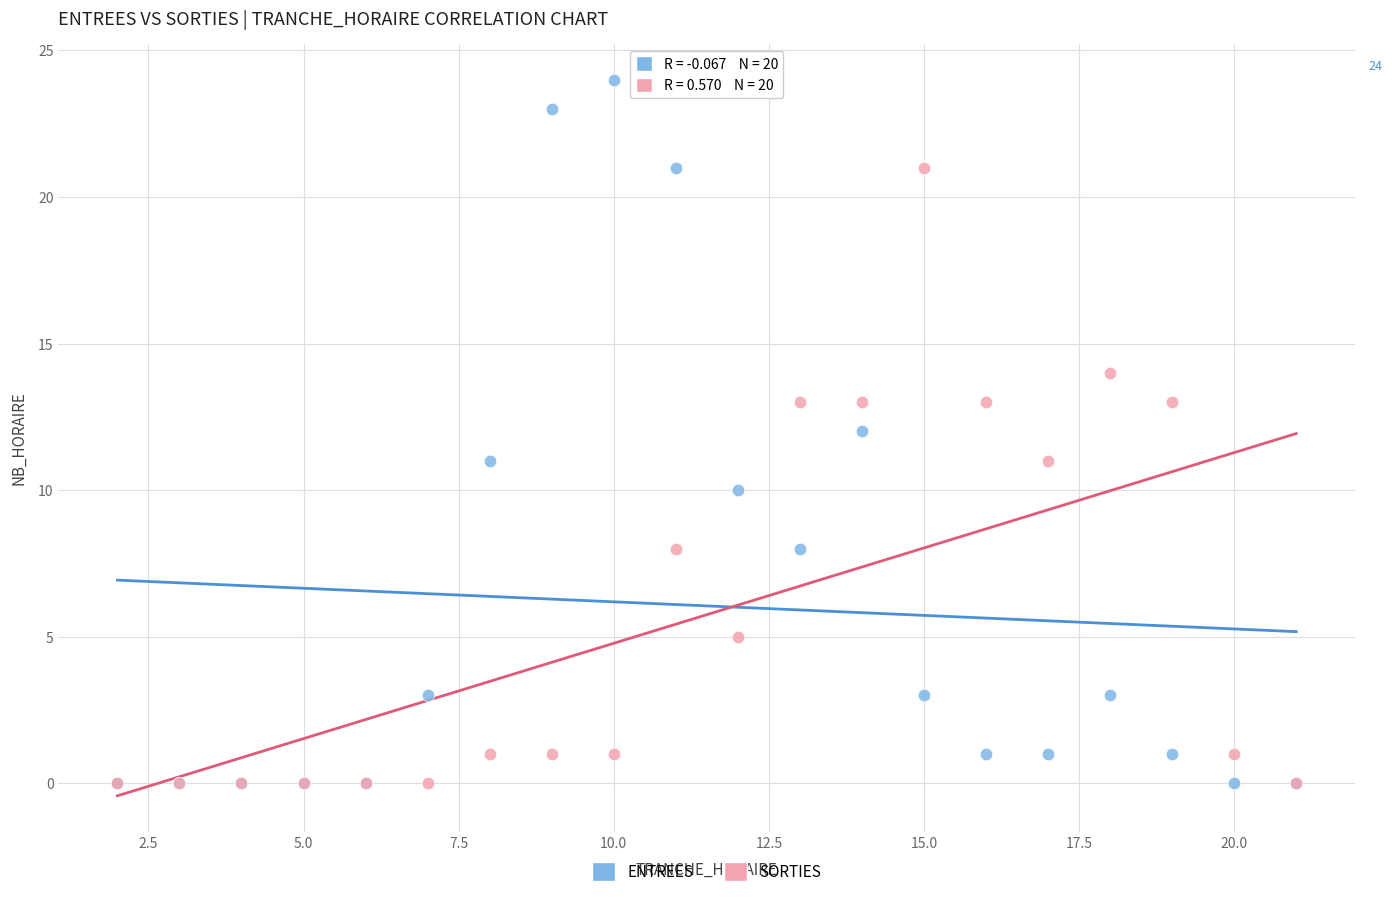

Which series reaches the maximum Y coordinate?

ENTREES